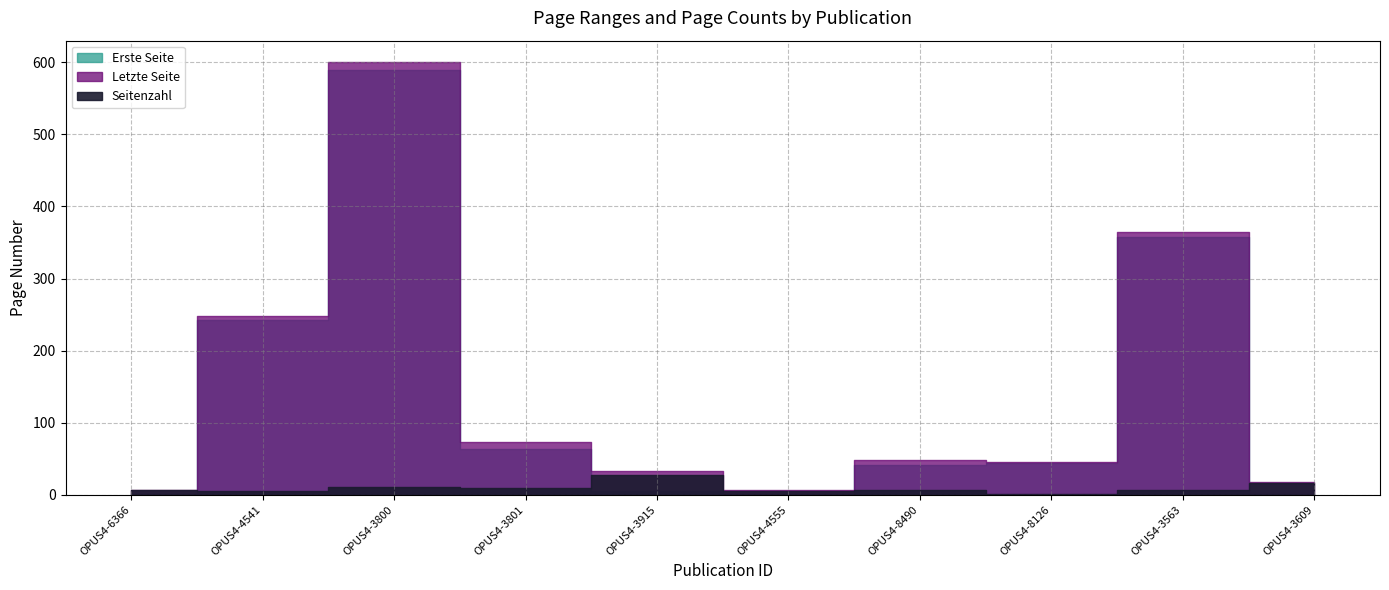

True or false: Erste Seite and Letzte Seite cross at least once.

False